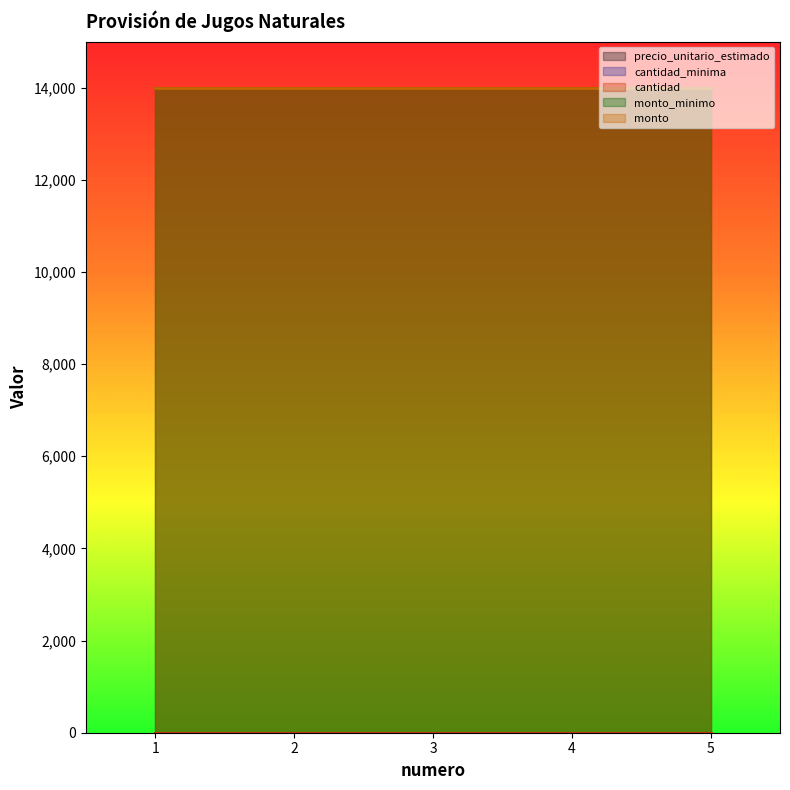

True or false: precio_unitario_estimado has more than 1 points higher than both neighbors.

False